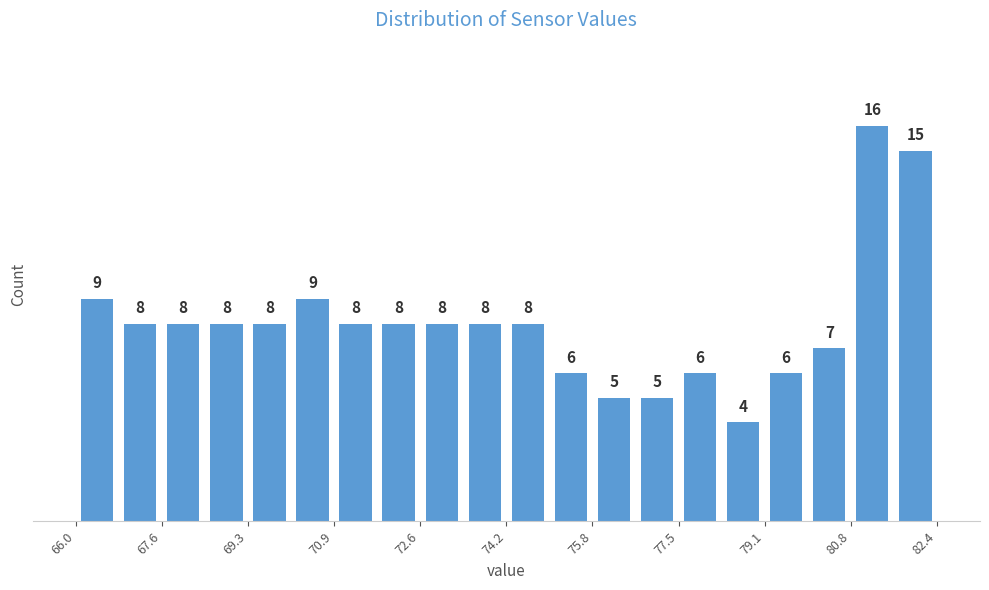

What is the height of the bar covering 66.00 to 66.82 on the x-axis? The bar edges are not printed on the chart, so give them approximately, as read against the axis.

9